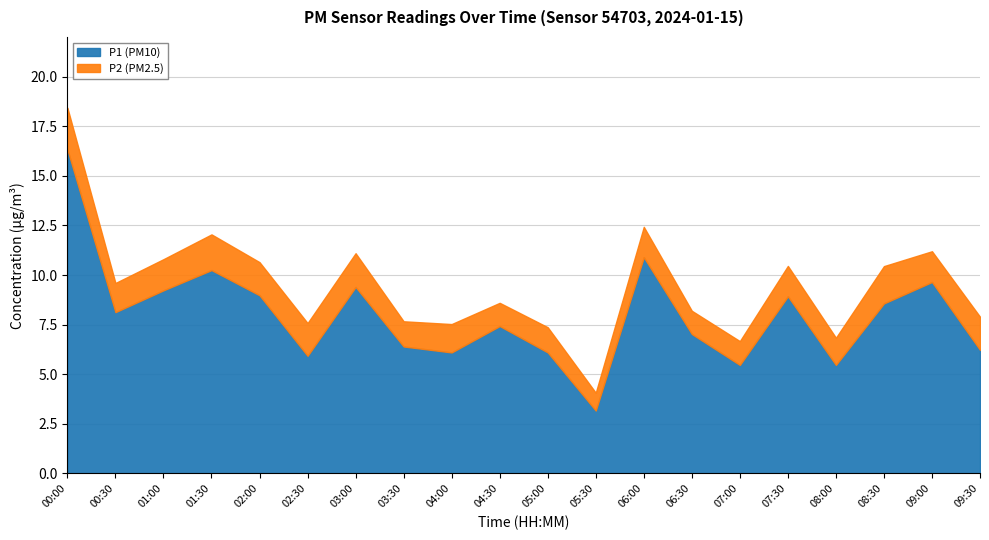

Reading left to right, what are all the values shown in this chart?

16.3	8.1	9.2	10.2	9.0	5.9	9.4	6.4	6.1	7.4	6.1	3.2	10.9	7.0	5.5	8.9	5.5	8.6	9.7	6.2